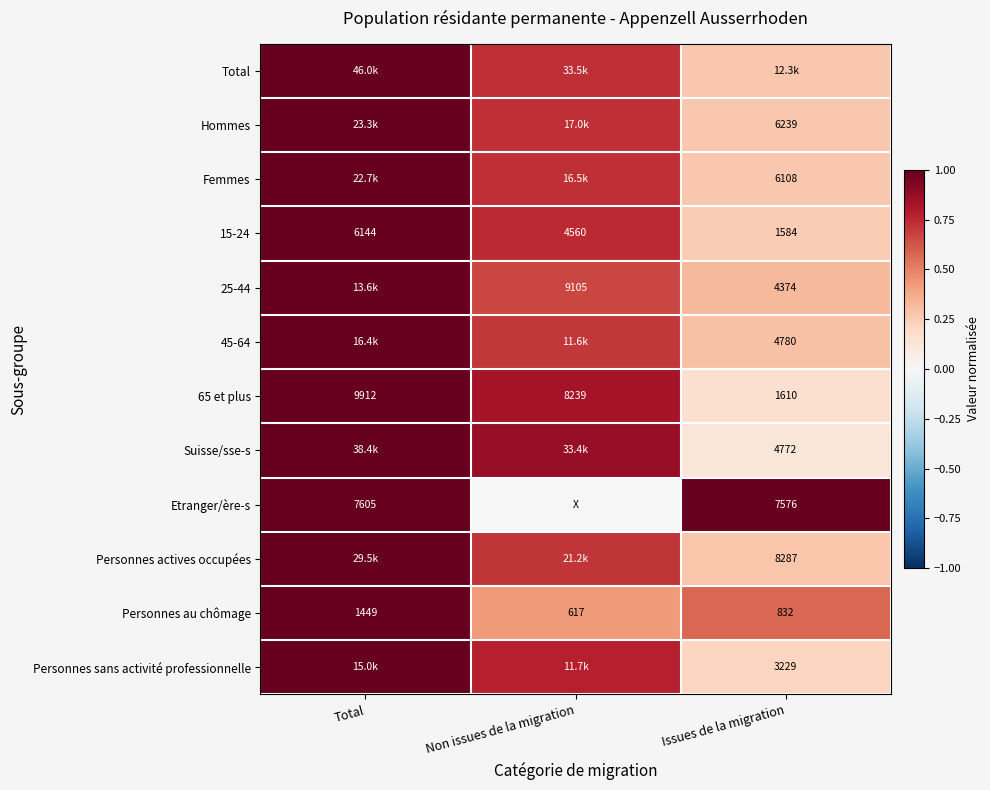

Is the value of 15-24 at Issues de la migration greater than the value of 25-44 at Issues de la migration?

No